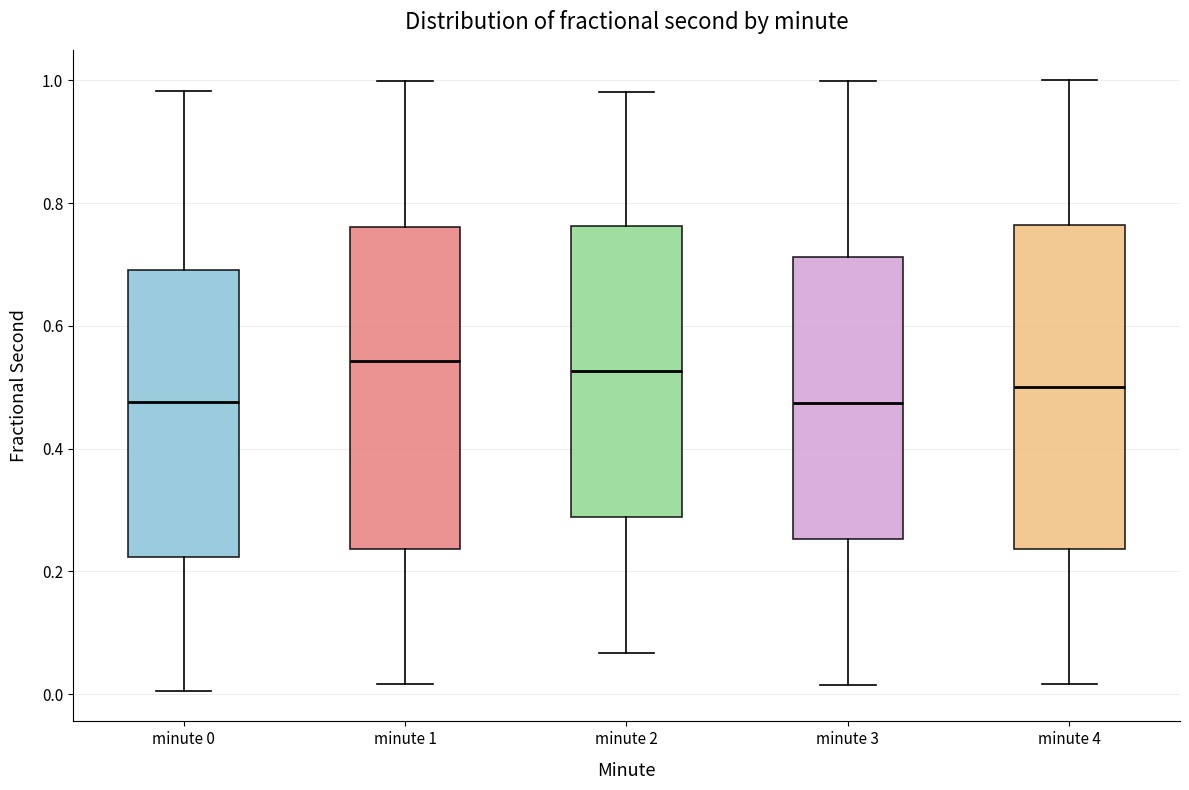

Where does the upper whisker of the box for minute 3 end on the y-axis? The values are not printed on the chart, so give them approximately, as read against the axis.

1.00